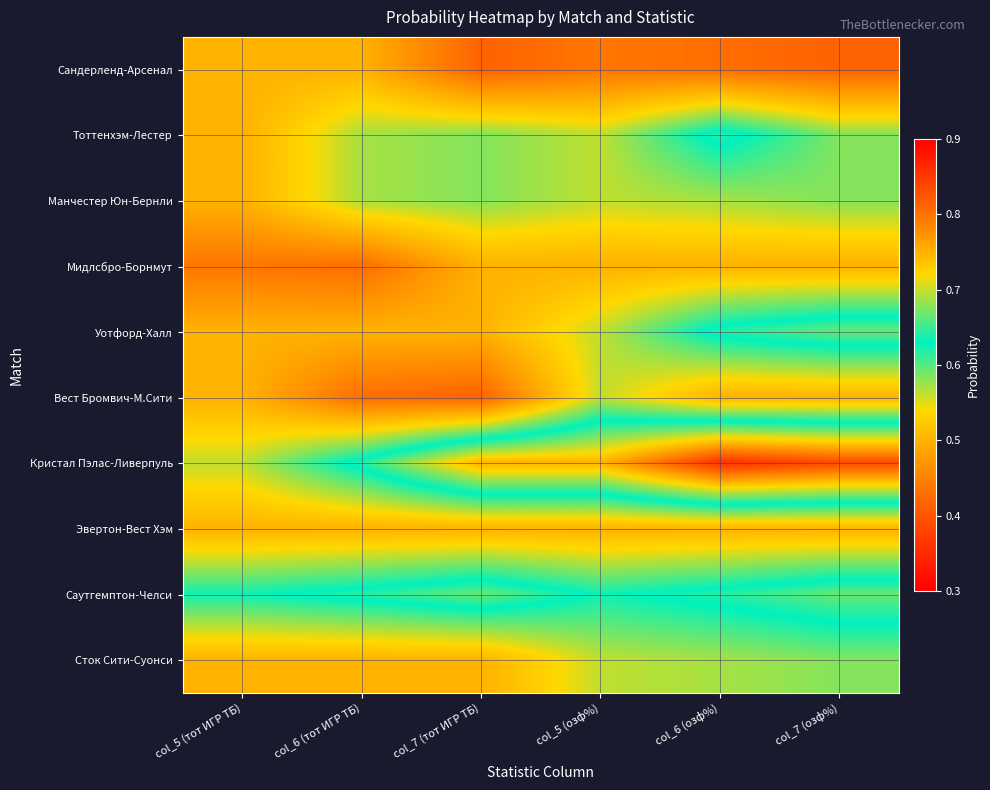

Reading right to left, what are all the values shown in this chart?

Сандерленд-Арсенал: col_7 (озф%)=0.4	col_6 (озф%)=0.4	col_5 (озф%)=0.4	col_7 (тот ИГР ТБ)=0.4	col_6 (тот ИГР ТБ)=0.5	col_5 (тот ИГР ТБ)=0.5
Тоттенхэм-Лестер: col_7 (озф%)=0.6	col_6 (озф%)=0.6	col_5 (озф%)=0.6	col_7 (тот ИГР ТБ)=0.6	col_6 (тот ИГР ТБ)=0.6	col_5 (тот ИГР ТБ)=0.5
Манчестер Юн-Бернли: col_7 (озф%)=0.6	col_6 (озф%)=0.6	col_5 (озф%)=0.6	col_7 (тот ИГР ТБ)=0.6	col_6 (тот ИГР ТБ)=0.6	col_5 (тот ИГР ТБ)=0.5
Мидлсбро-Борнмут: col_7 (озф%)=0.5	col_6 (озф%)=0.5	col_5 (озф%)=0.5	col_7 (тот ИГР ТБ)=0.5	col_6 (тот ИГР ТБ)=0.4	col_5 (тот ИГР ТБ)=0.4
Уотфорд-Халл: col_7 (озф%)=0.7	col_6 (озф%)=0.6	col_5 (озф%)=0.6	col_7 (тот ИГР ТБ)=0.5	col_6 (тот ИГР ТБ)=0.5	col_5 (тот ИГР ТБ)=0.5
Вест Бромвич-М.Сити: col_7 (озф%)=0.5	col_6 (озф%)=0.5	col_5 (озф%)=0.6	col_7 (тот ИГР ТБ)=0.4	col_6 (тот ИГР ТБ)=0.4	col_5 (тот ИГР ТБ)=0.5
Кристал Пэлас-Ливерпуль: col_7 (озф%)=0.8	col_6 (озф%)=0.9	col_5 (озф%)=0.8	col_7 (тот ИГР ТБ)=0.8	col_6 (тот ИГР ТБ)=0.6	col_5 (тот ИГР ТБ)=0.6
Эвертон-Вест Хэм: col_7 (озф%)=0.5	col_6 (озф%)=0.5	col_5 (озф%)=0.5	col_7 (тот ИГР ТБ)=0.5	col_6 (тот ИГР ТБ)=0.5	col_5 (тот ИГР ТБ)=0.5
Саутгемптон-Челси: col_7 (озф%)=0.7	col_6 (озф%)=0.6	col_5 (озф%)=0.6	col_7 (тот ИГР ТБ)=0.7	col_6 (тот ИГР ТБ)=0.6	col_5 (тот ИГР ТБ)=0.6
Сток Сити-Суонси: col_7 (озф%)=0.6	col_6 (озф%)=0.6	col_5 (озф%)=0.6	col_7 (тот ИГР ТБ)=0.5	col_6 (тот ИГР ТБ)=0.5	col_5 (тот ИГР ТБ)=0.5